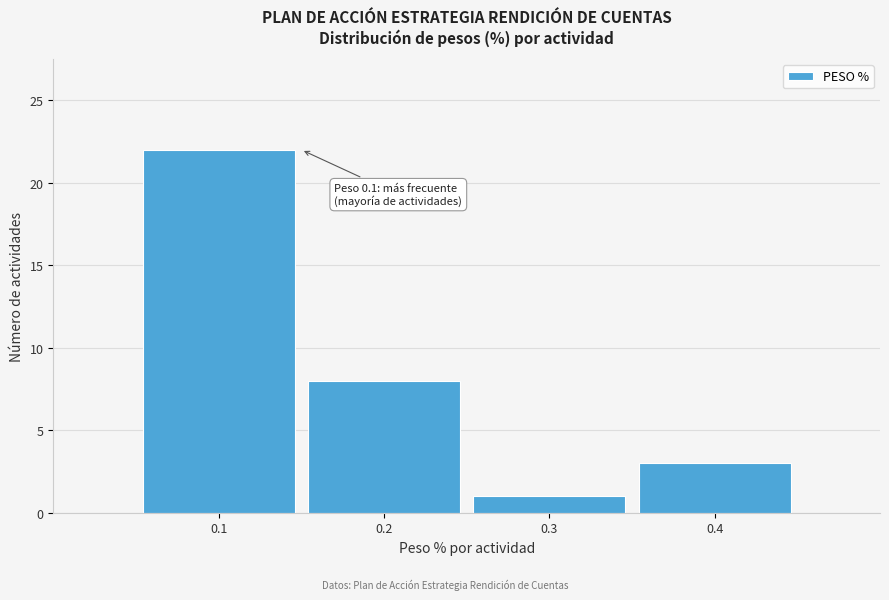

Over which range of the x-axis is the bar tallest?

0.05 to 0.15